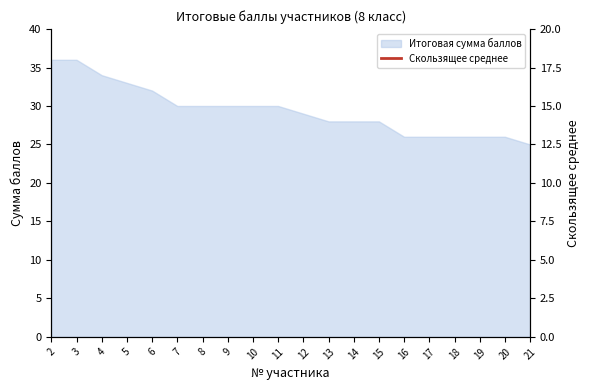

Is it true that Итоговая сумма баллов equals 6 at 17?

False